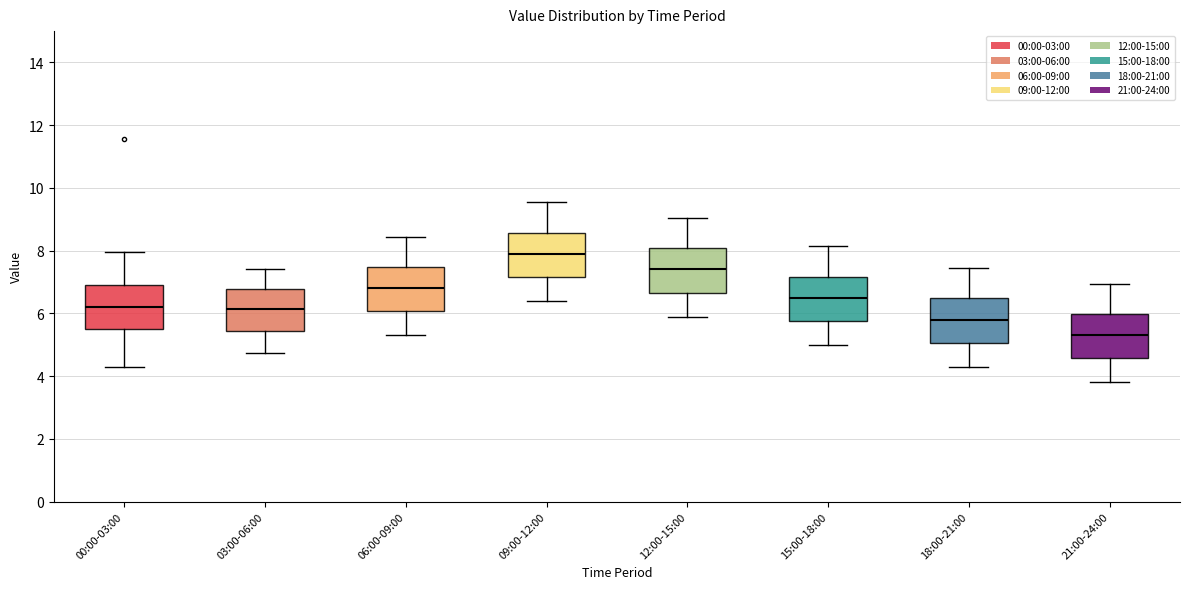

Which box has the highest median line?

09:00-12:00